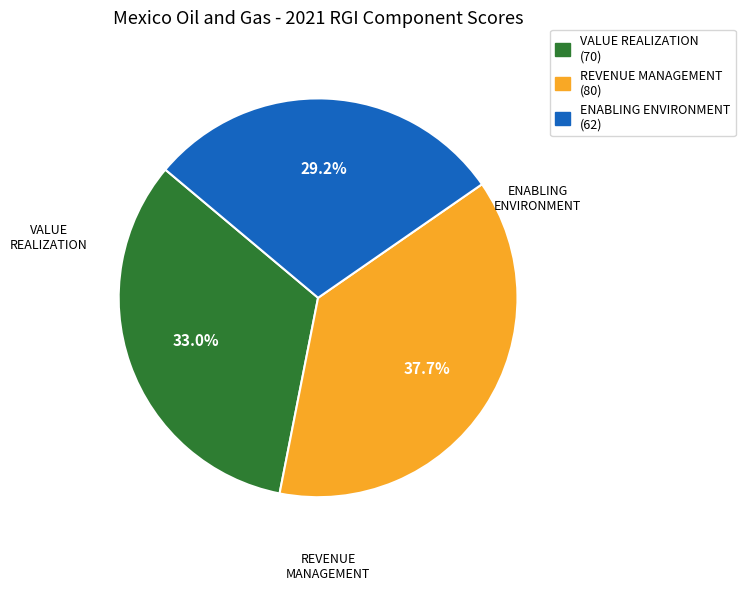

What is the largest slice in the pie chart?

REVENUE MANAGEMENT